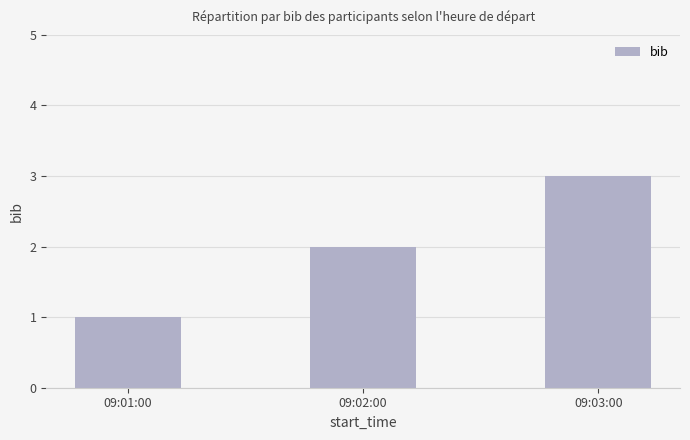

Approximately how many times larger is the value at 09:02:00 compared to 09:03:00?

0.7